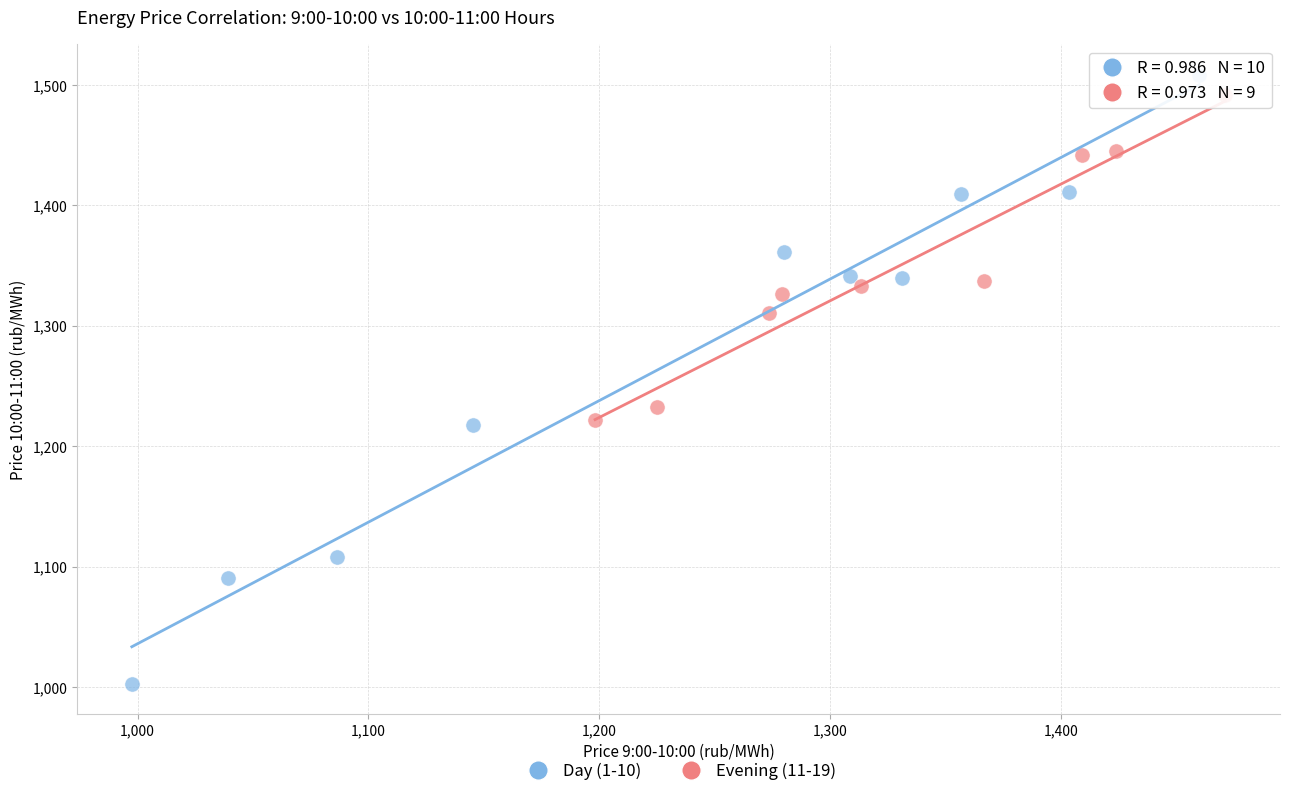

Which series has the widest spread of Y values?

Day (1-10)